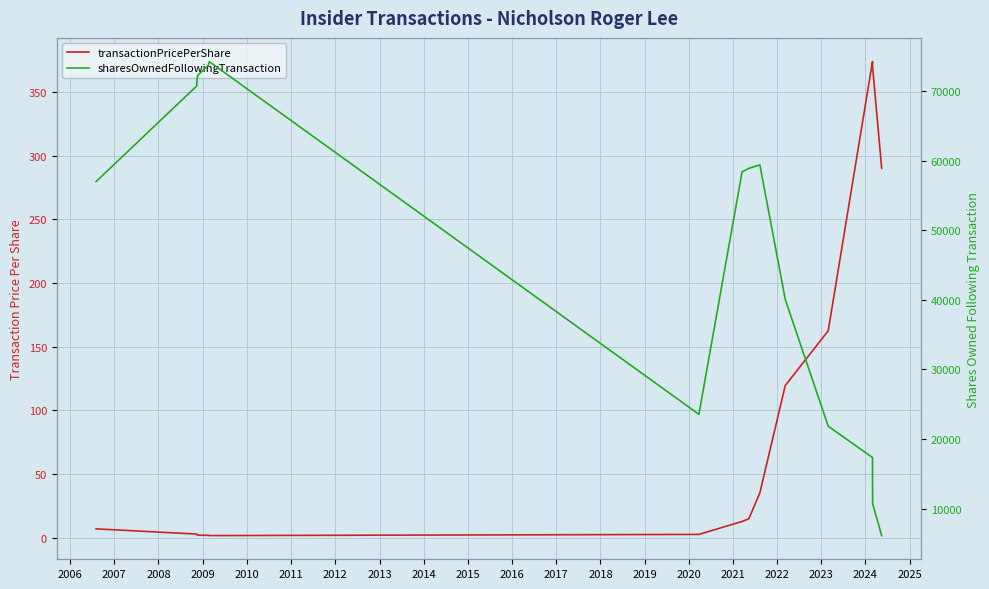

Count the number of data series in this chart.

2